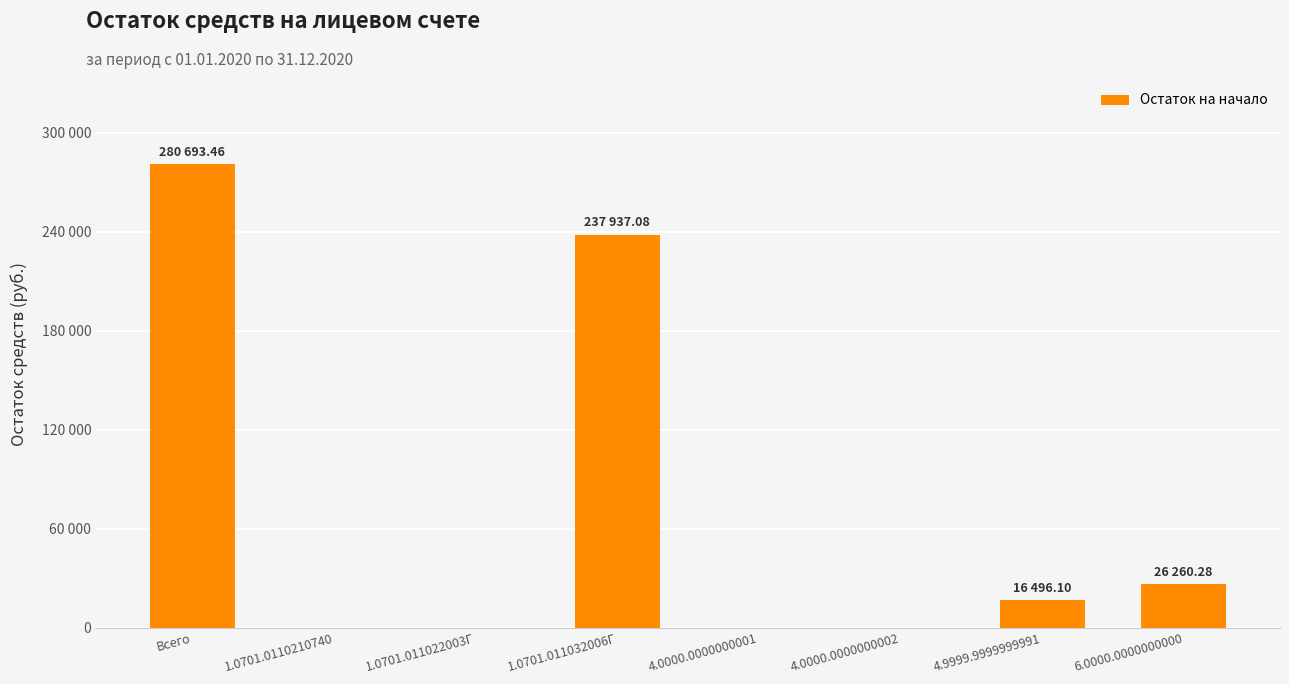

Are the bars horizontal?

No